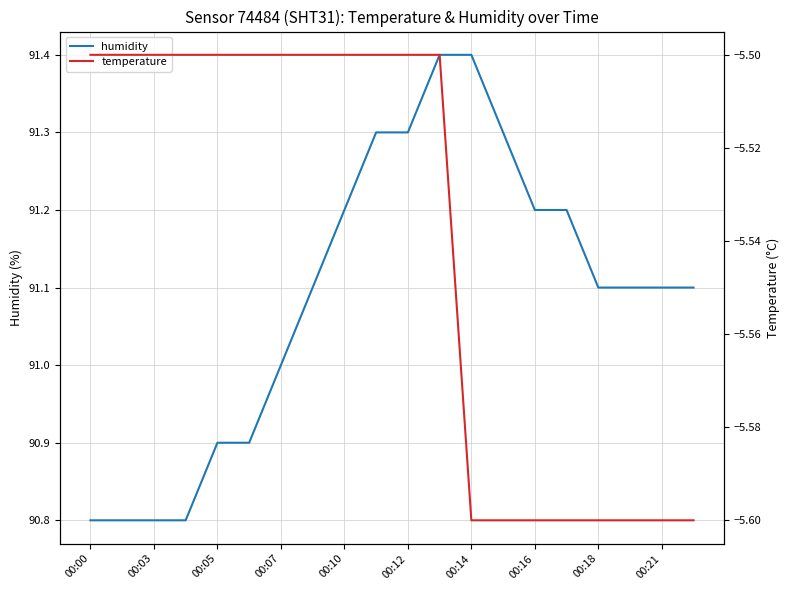

Which series has the largest total across all categories?

humidity